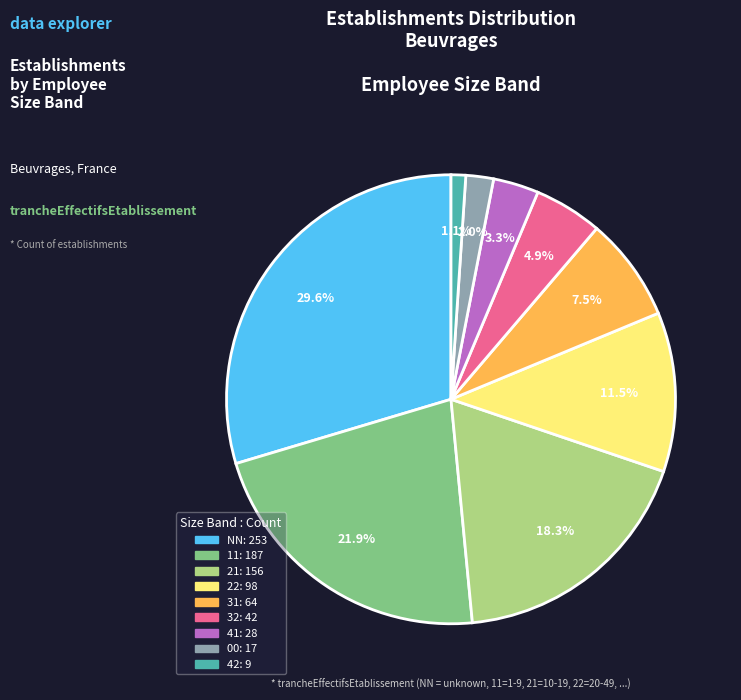

Approximately how many times larger is the value at 21 compared to 31?

2.4